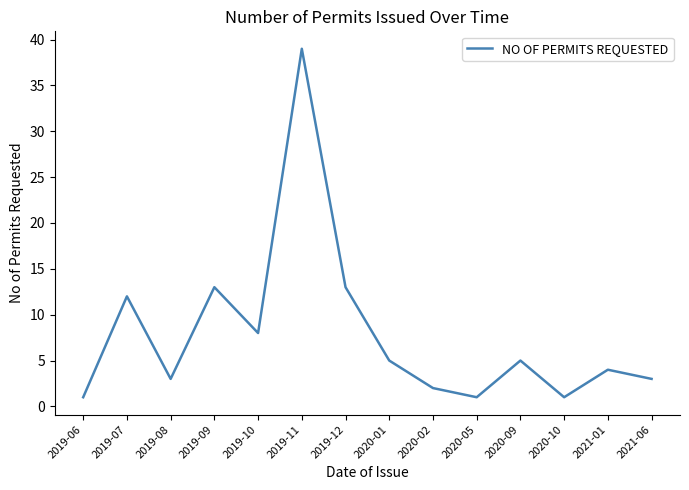

Reading right to left, list all the values displayed in this chart.

3	4	1	5	1	2	5	13	39	8	13	3	12	1